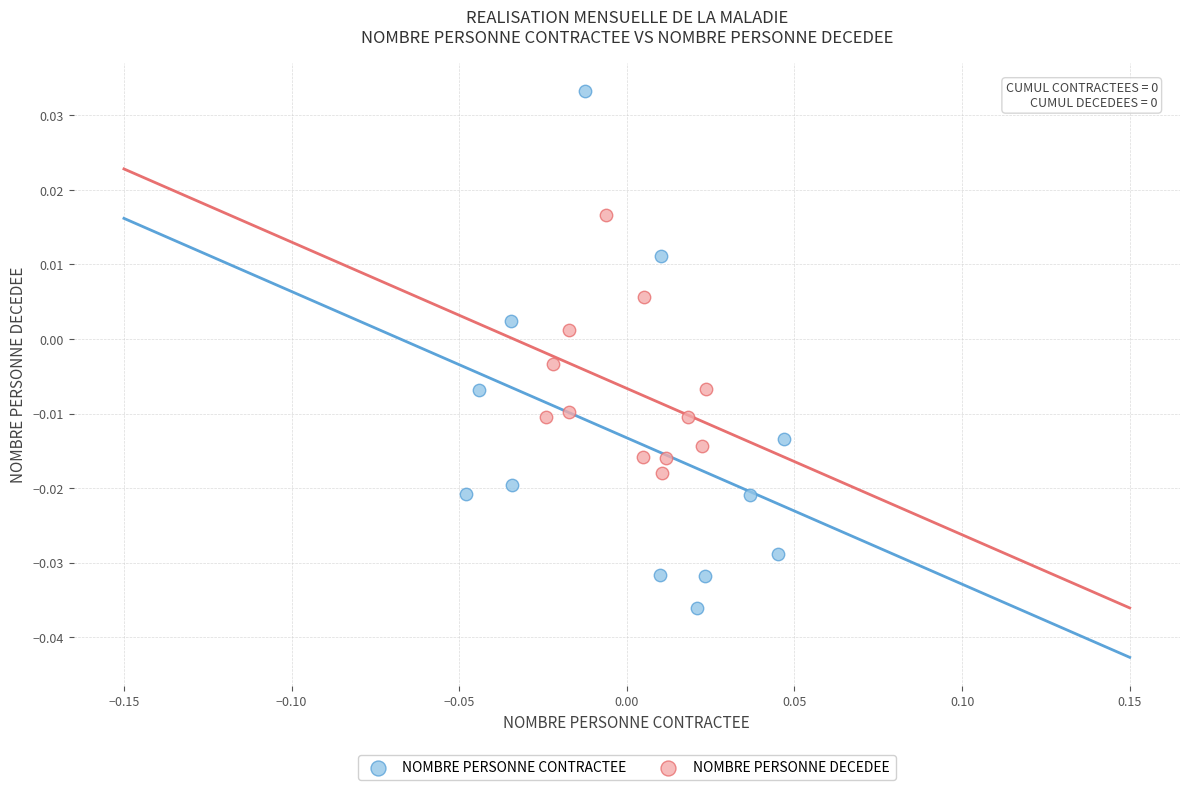

Which series has the widest spread of Y values?

NOMBRE PERSONNE CONTRACTEE